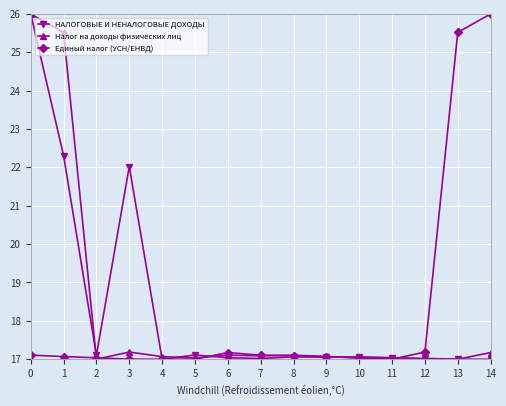

What is the value of the НАЛОГОВЫЕ И НЕНАЛОГОВЫЕ ДОХОДЫ point at the 13th from the left?

17.0